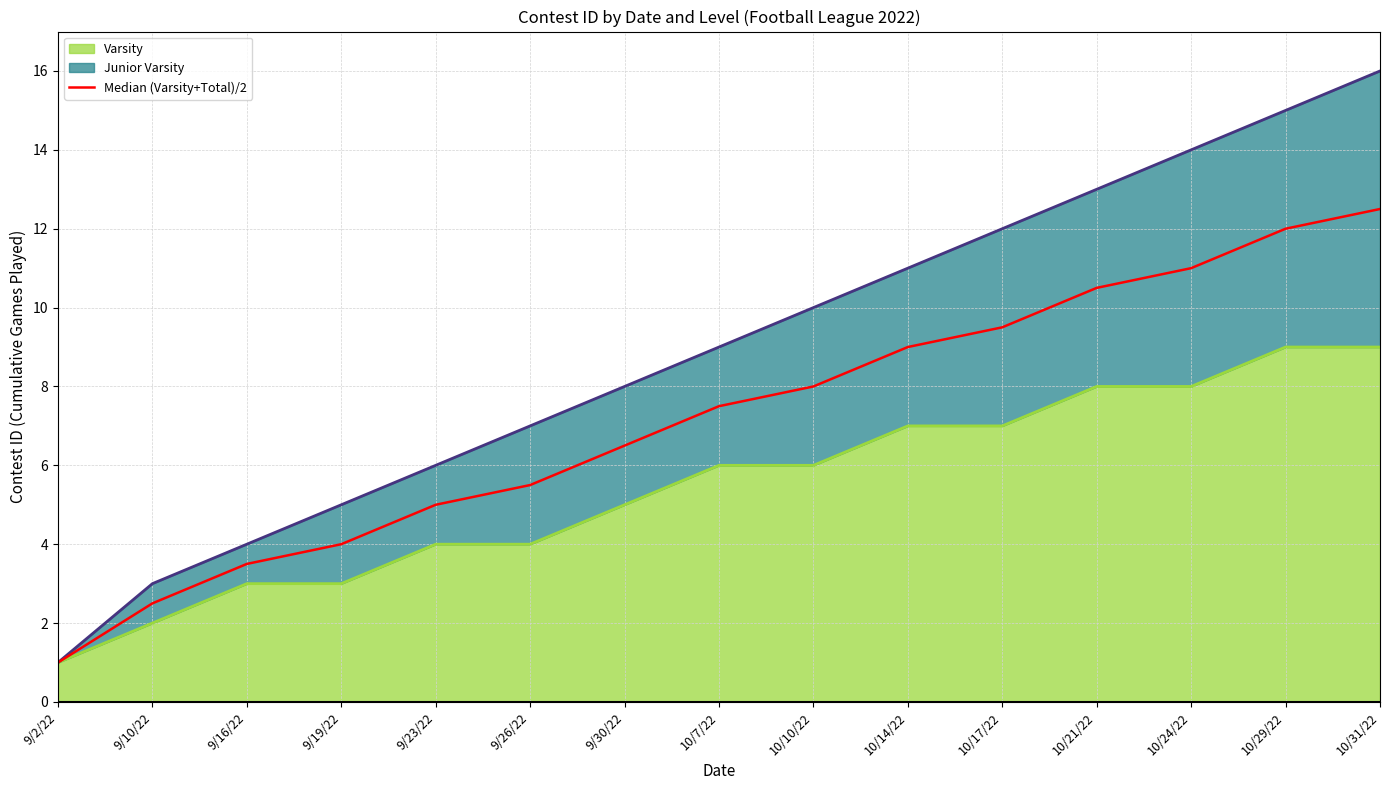

Where does the data first go above 7?

10/7/22